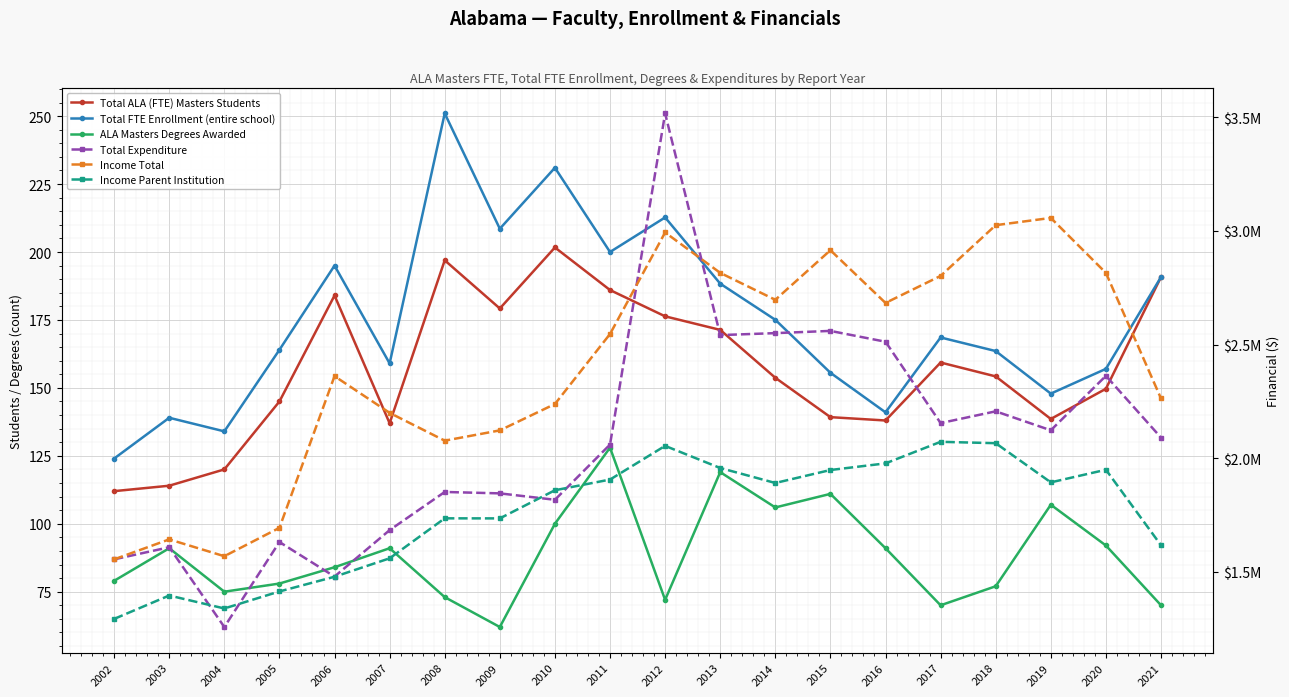

What is the sum of all Income Parent Institution values?

35143685.2